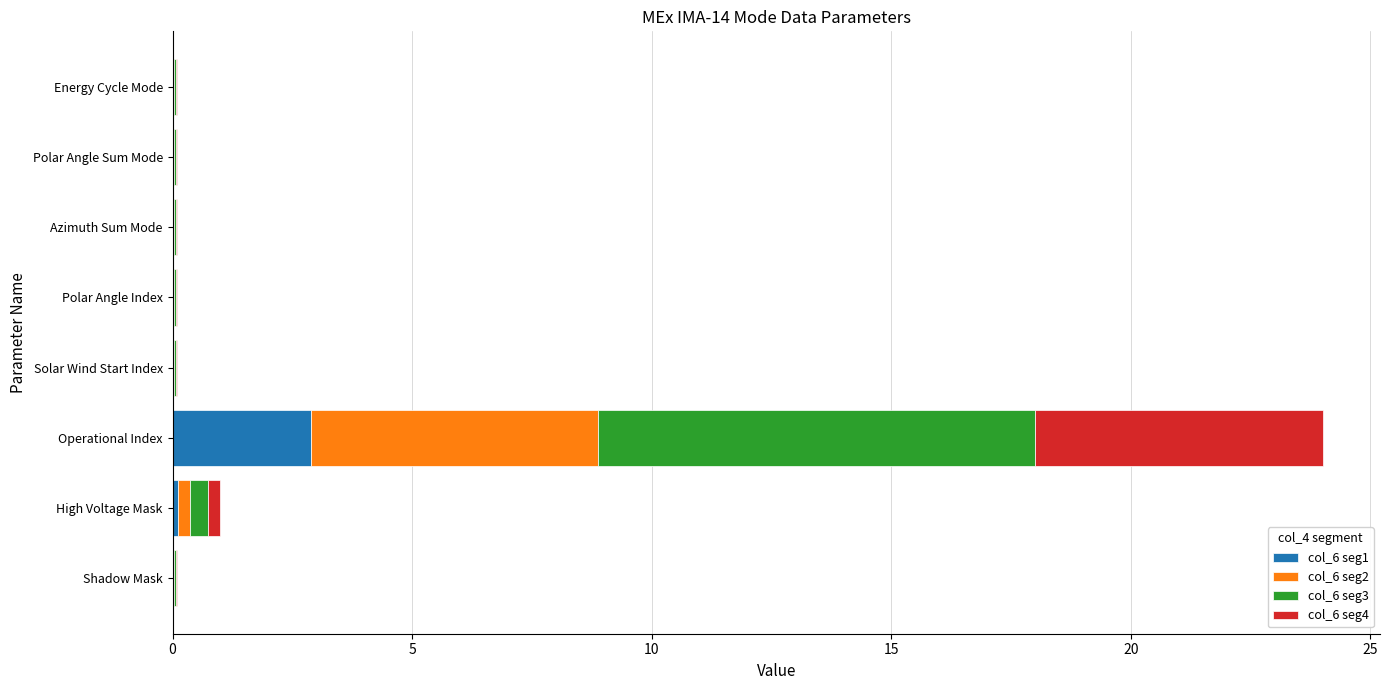

What is the maximum value for col_6 seg1?

2.9